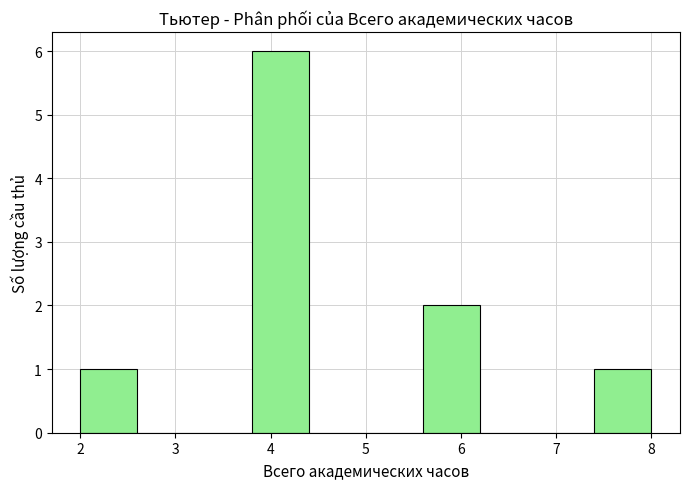

Reading left to right, transcribe this chart: for each bar, give the range it covers on the x-axis and its height. The values are not printed on the chart, so give them approximately, as read against the axis.

2.0 to 2.6: 1
2.6 to 3.2: 0
3.2 to 3.8: 0
3.8 to 4.4: 6
4.4 to 5.0: 0
5.0 to 5.6: 0
5.6 to 6.2: 2
6.2 to 6.8: 0
6.8 to 7.4: 0
7.4 to 8.0: 1